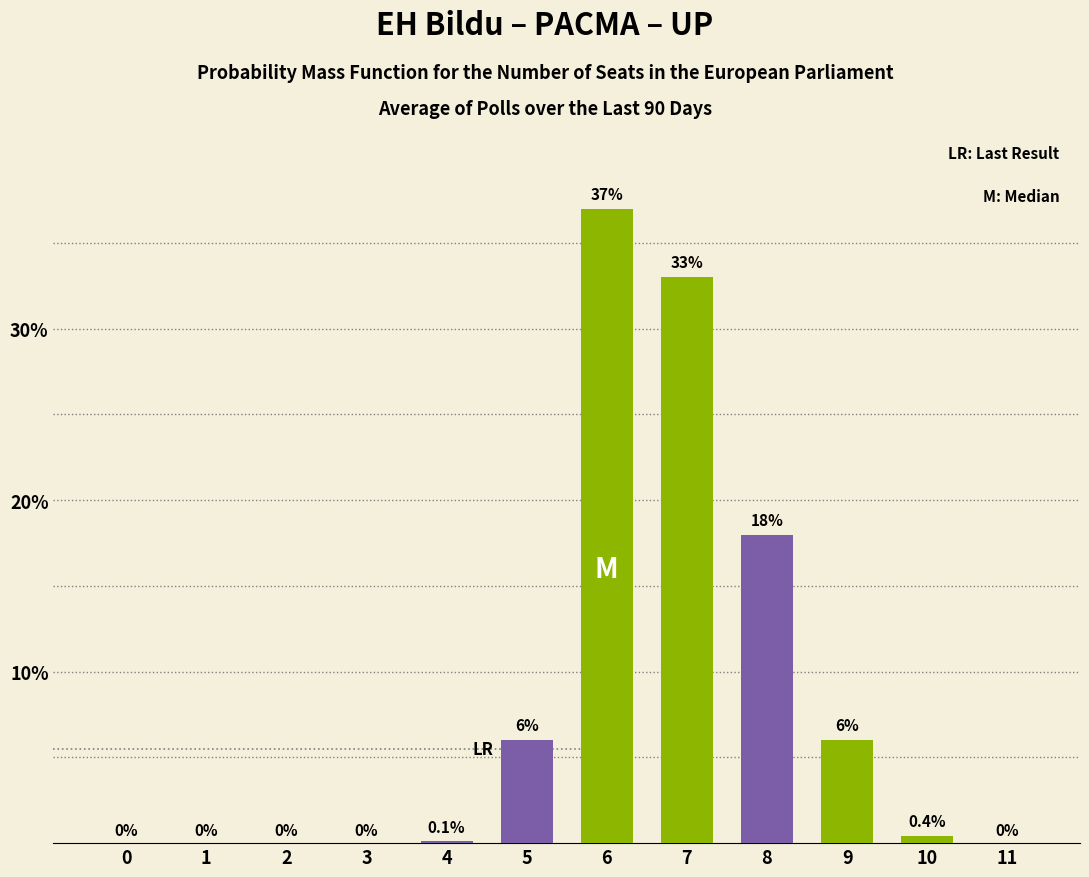

Count the number of values greater than 0.

7